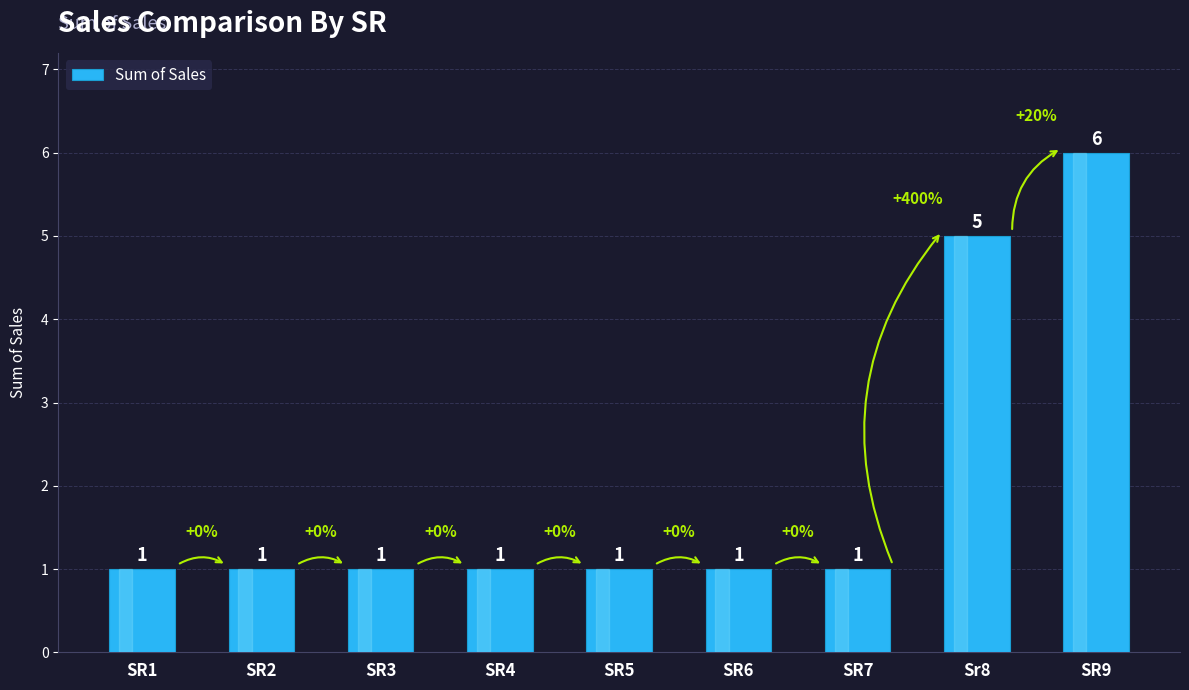

What is the label of the 1st bar from the right?

SR9